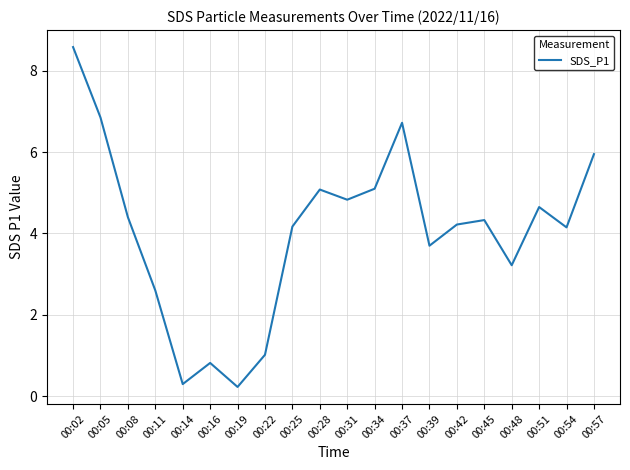

What is the greatest value displayed?

8.6